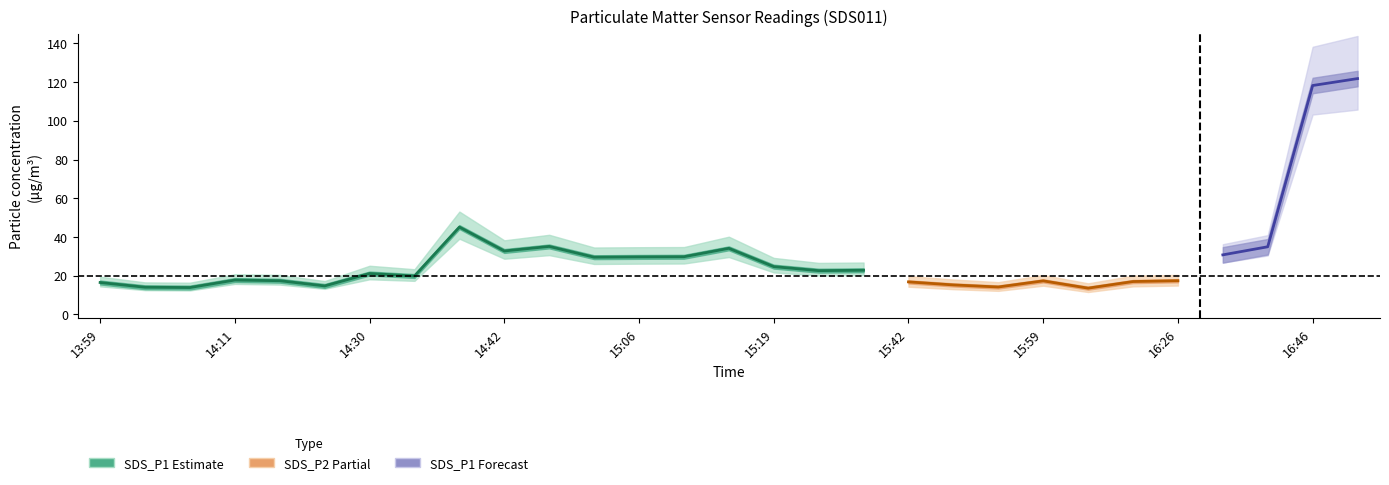

True or false: SDS_P2 and SDS_P1 intersect in this chart.

False